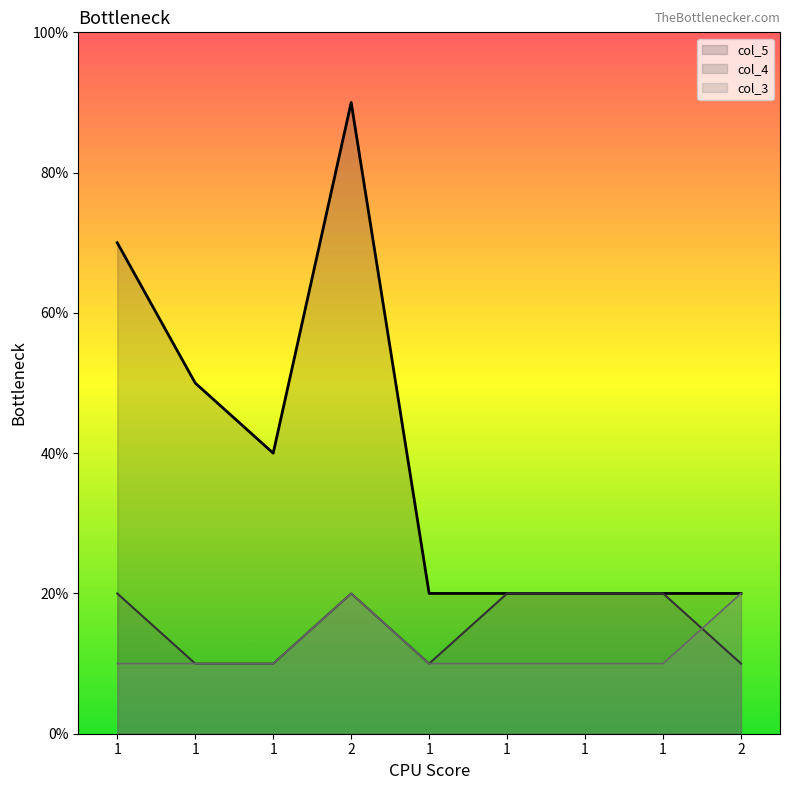

What value does the col_3 series have at 1?

1